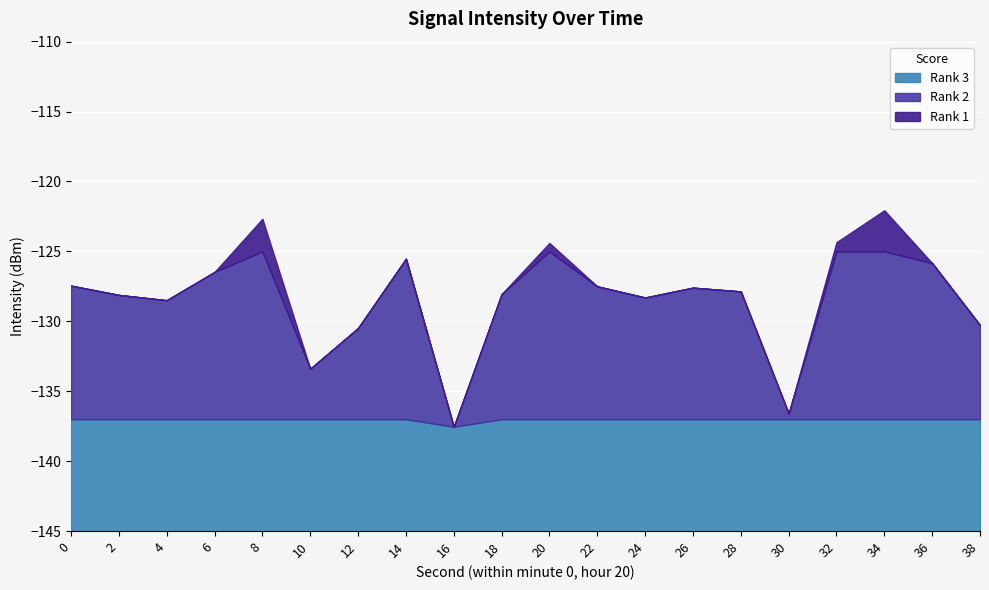

What is the change in value from 24 to 38?

-2.0